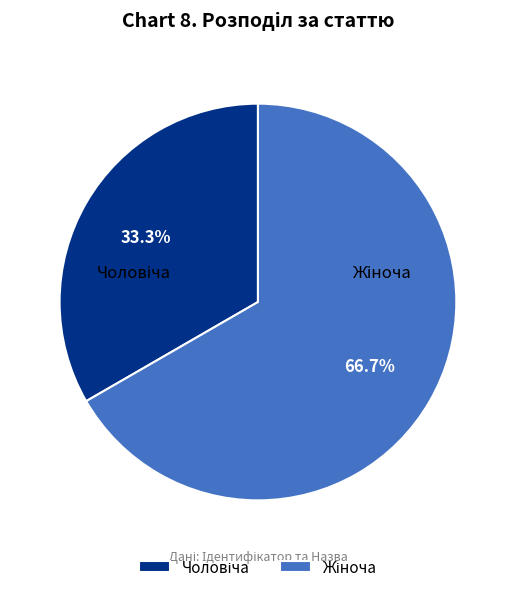

Rank the categories by value from highest to lowest.

Жіноча, Чоловіча